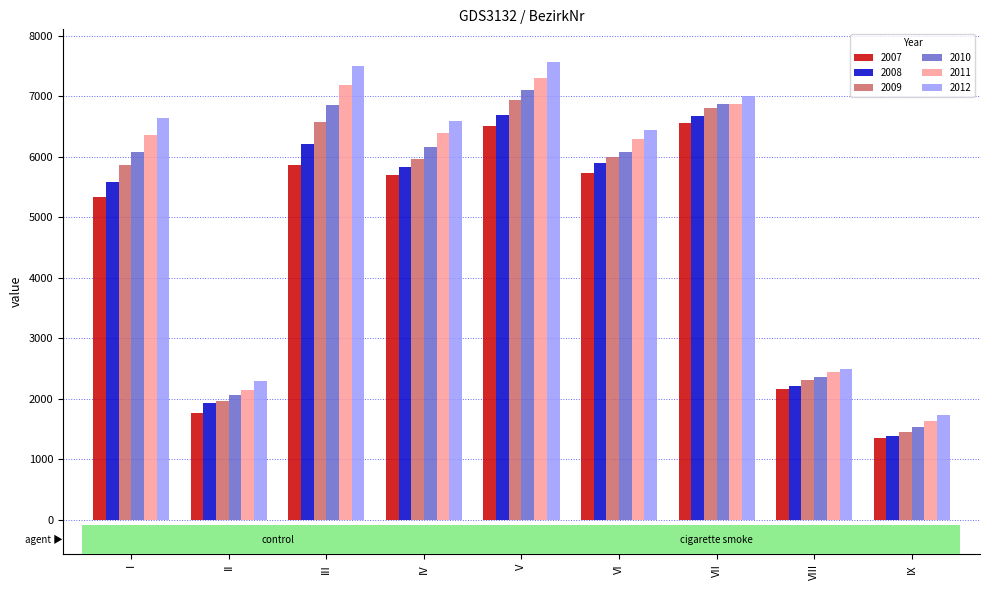

Which has a higher value, VII or VIII?

VII